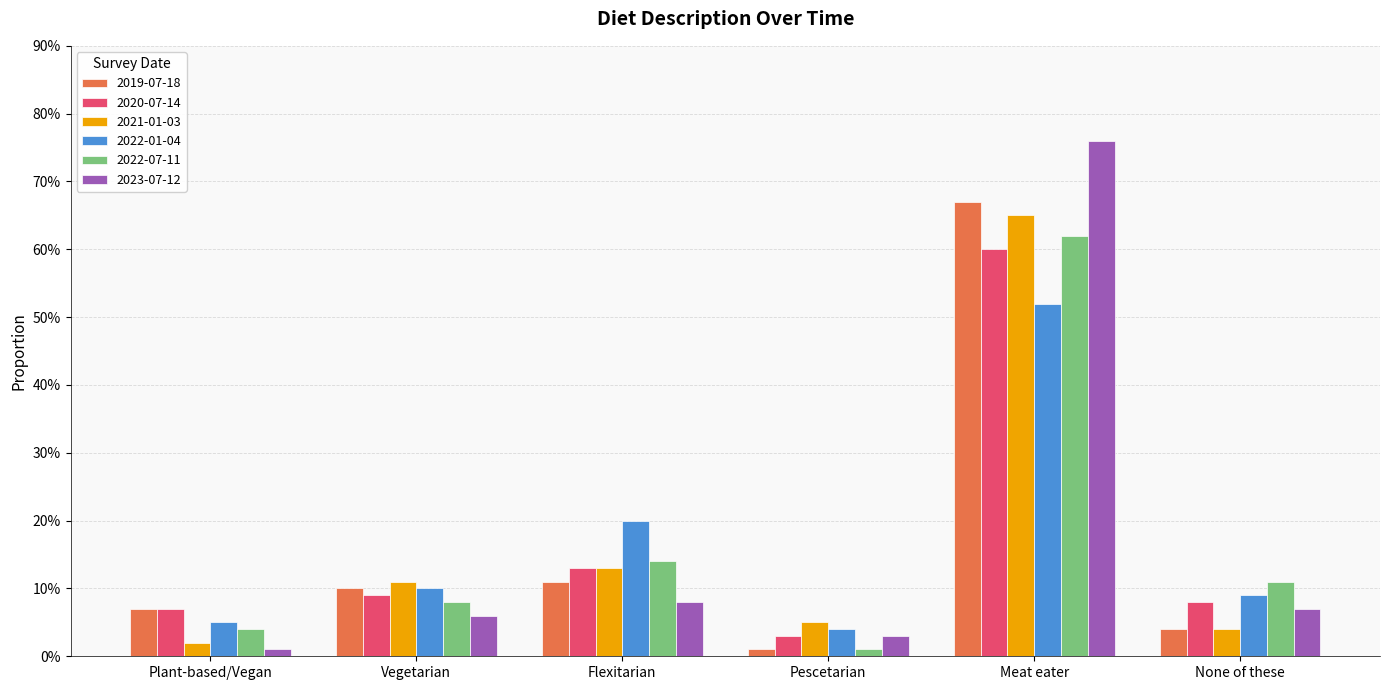

Reading right to left, list all the values displayed in this chart.

2019-07-18: 0.0	0.7	0.0	0.1	0.1	0.1
2020-07-14: 0.1	0.6	0.0	0.1	0.1	0.1
2021-01-03: 0.0	0.7	0.1	0.1	0.1	0.0
2022-01-04: 0.1	0.5	0.0	0.2	0.1	0.1
2022-07-11: 0.1	0.6	0.0	0.1	0.1	0.0
2023-07-12: 0.1	0.8	0.0	0.1	0.1	0.0